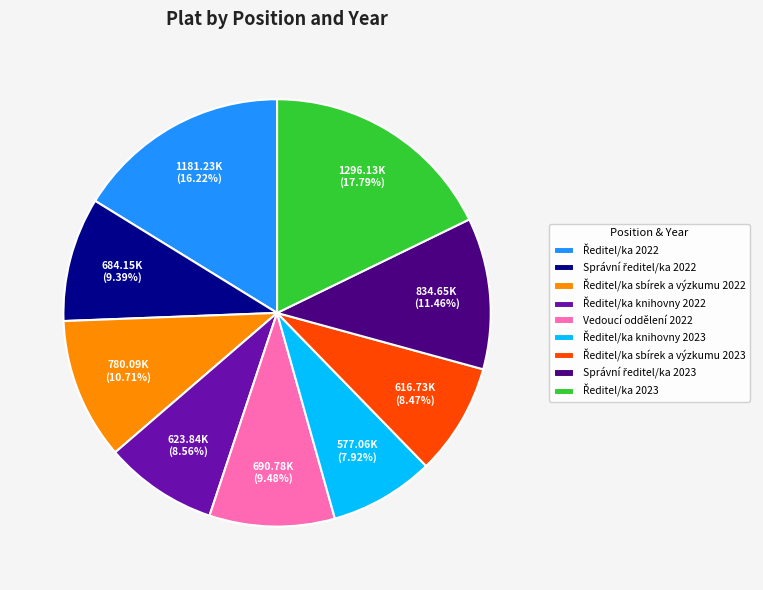

Does any single category account for the majority?

No